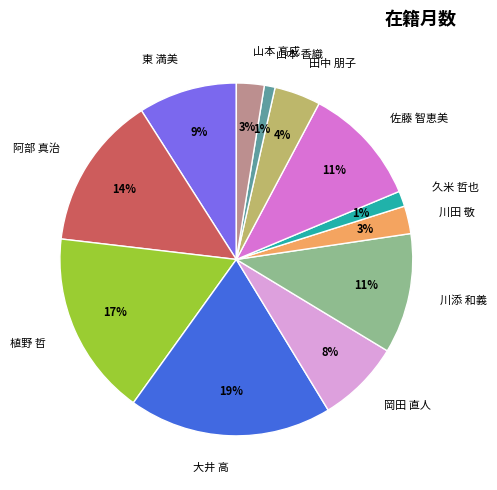

How many segments does this pie chart have?

12